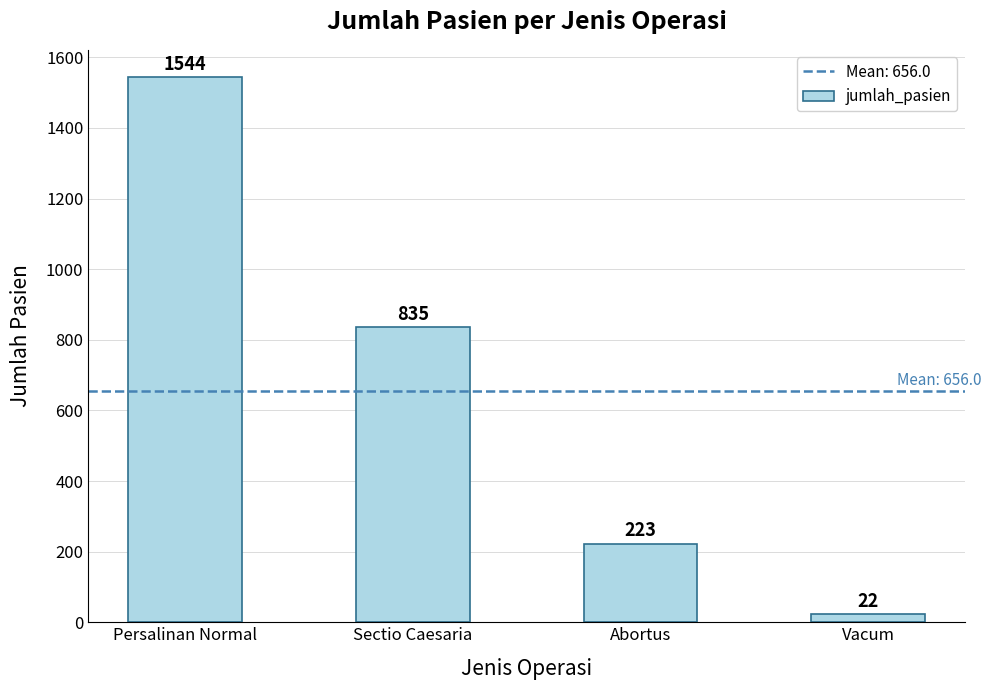

How many values are below 835?

2